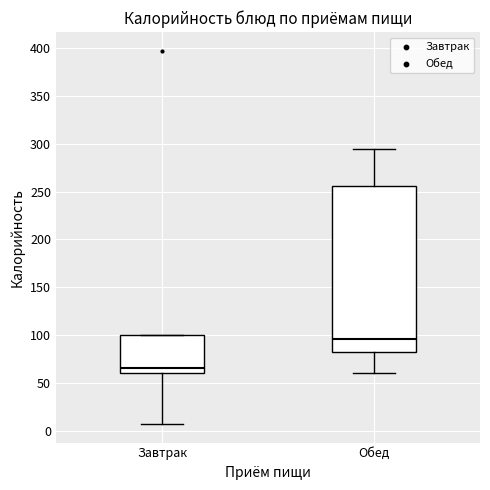

Reading left to right, read every box against the y-axis: the position of its median line, the range the box covers, and the ends of its whiskers. The values are not printed on the chart, so give them approximately, as read against the axis.

Завтрак: median 65, box 60 to 100, whiskers 5 to 100
Обед: median 95, box 80 to 255, whiskers 60 to 295